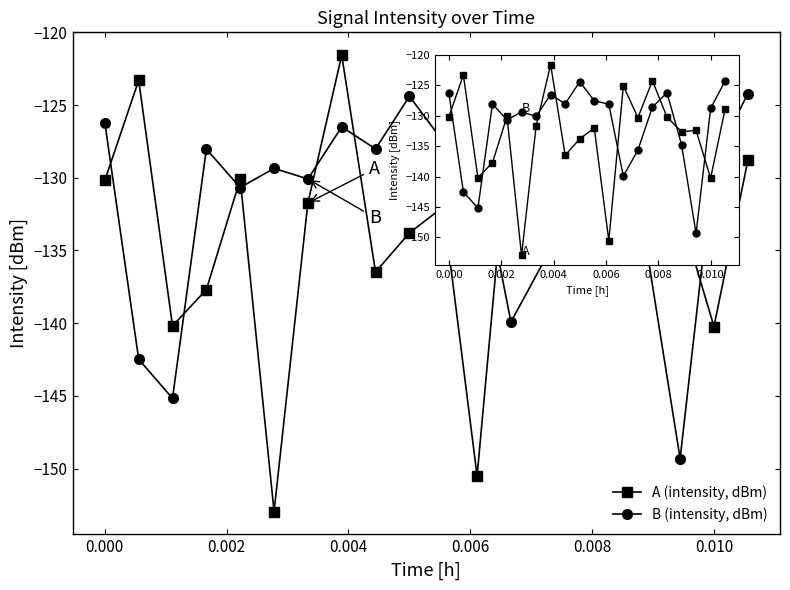

What is the minimum value shown in the chart?

-153.0